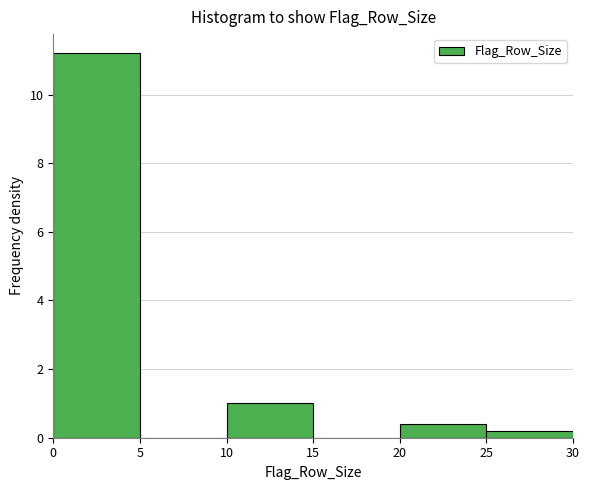

How tall is the bar that spans 0 to 5 on the x-axis? The values are not printed on the chart, so give them approximately, as read against the axis.

11.2